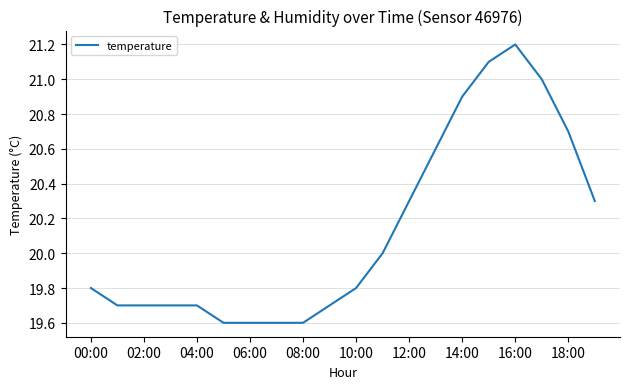

How many values are between 19 and 20?

12